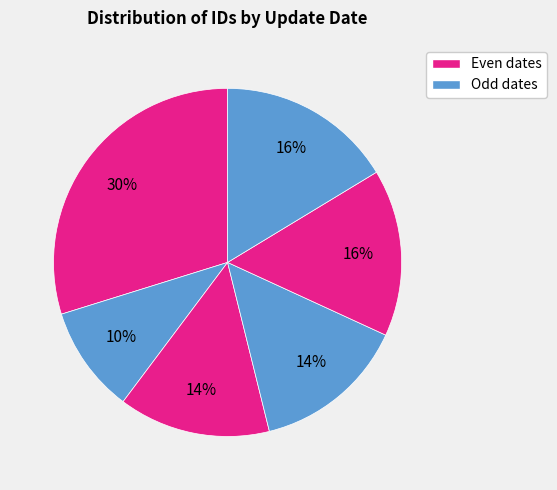

How many slices are in this pie chart?

6